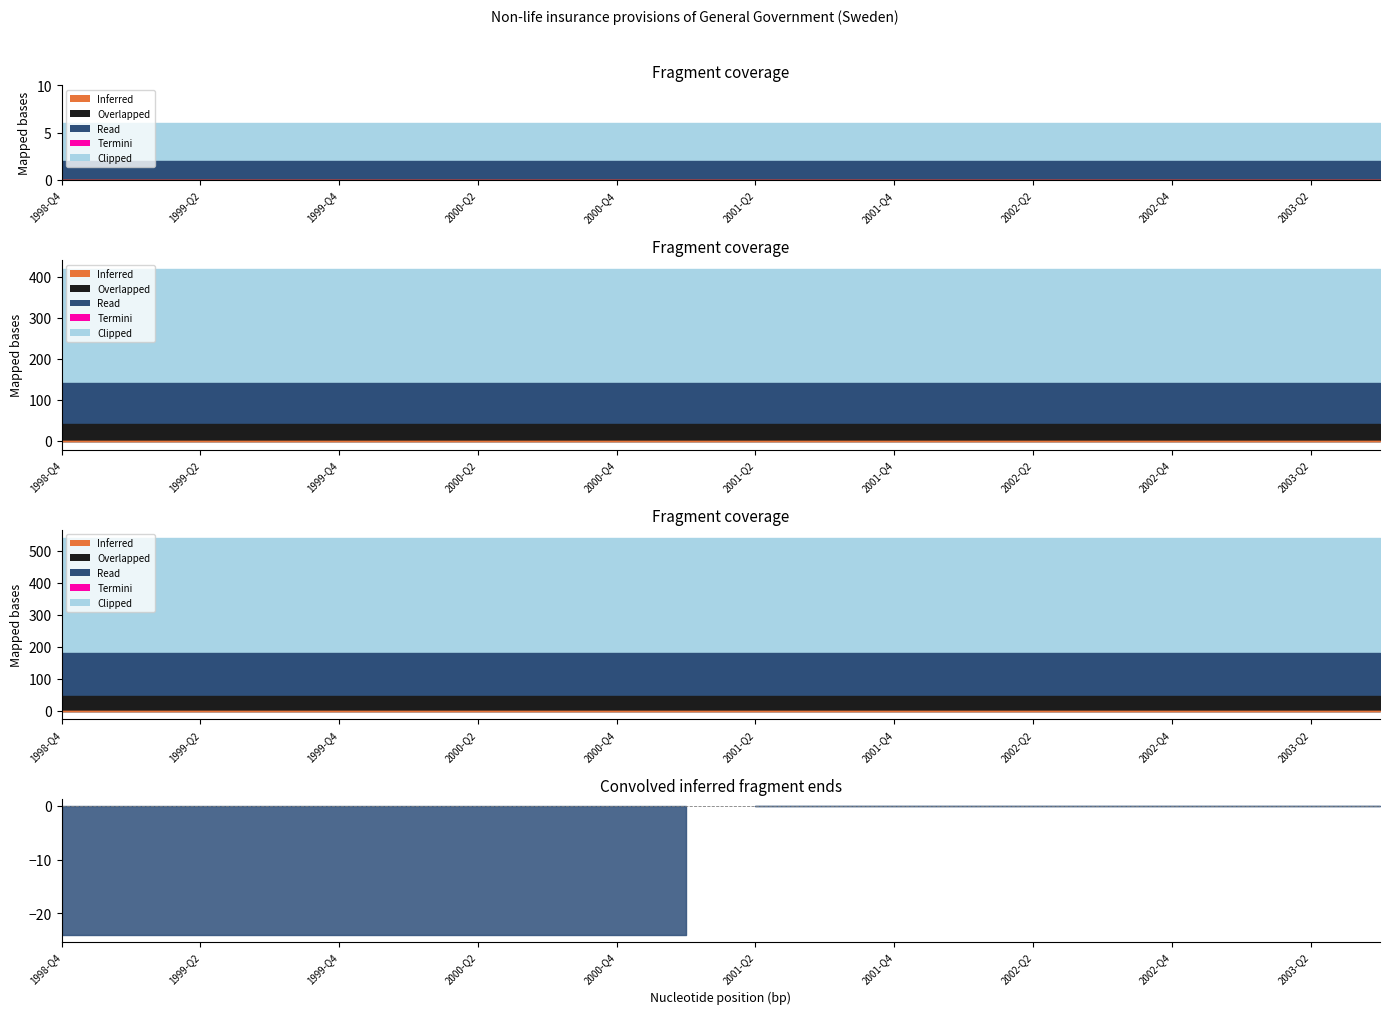

Between 2001-Q3 and 2002-Q3, which is larger?

2001-Q3